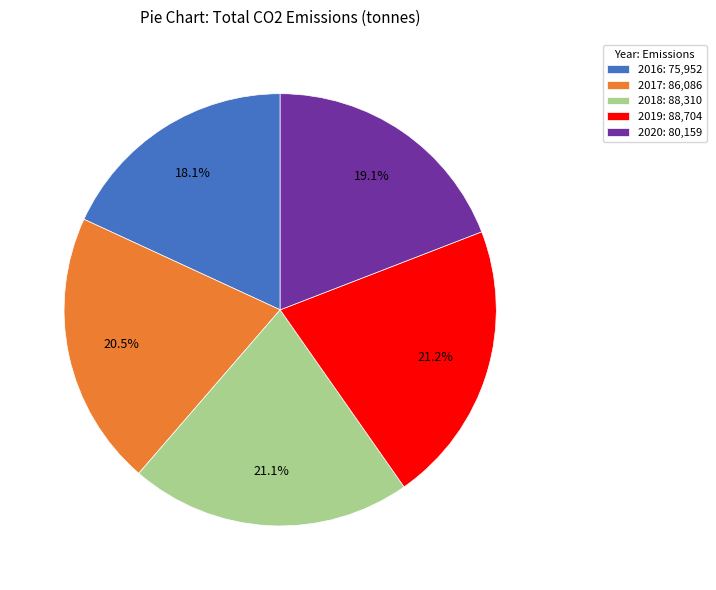

Is there any slice that represents more than half of the pie?

No